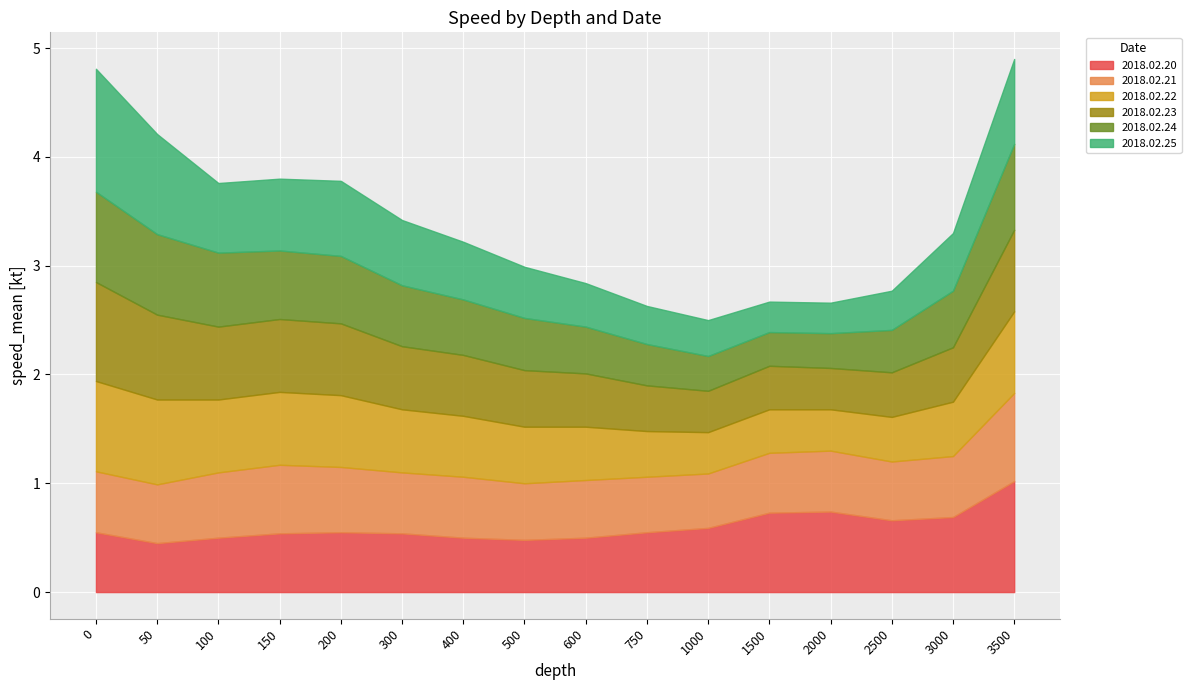

What is the difference between the maximum and second lowest values in the 2018.02.24 series?

0.5